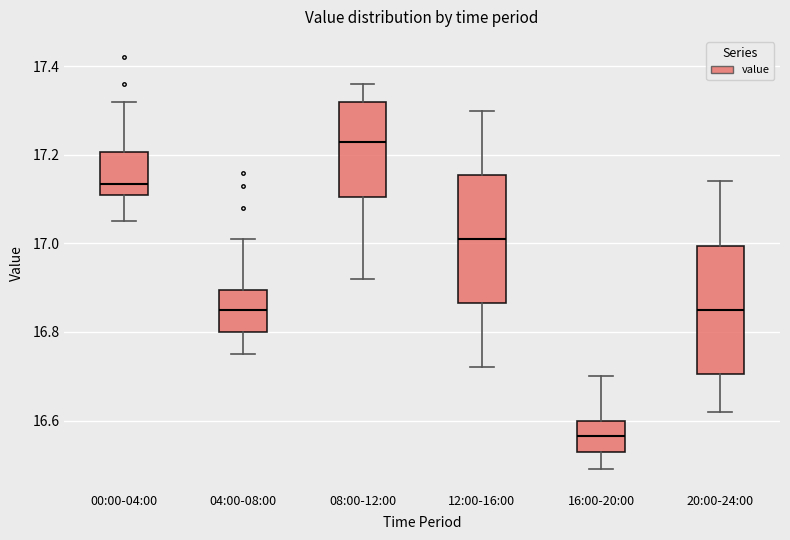

Where does the upper whisker of the box for 00:00-04:00 end on the y-axis? The values are not printed on the chart, so give them approximately, as read against the axis.

17.32